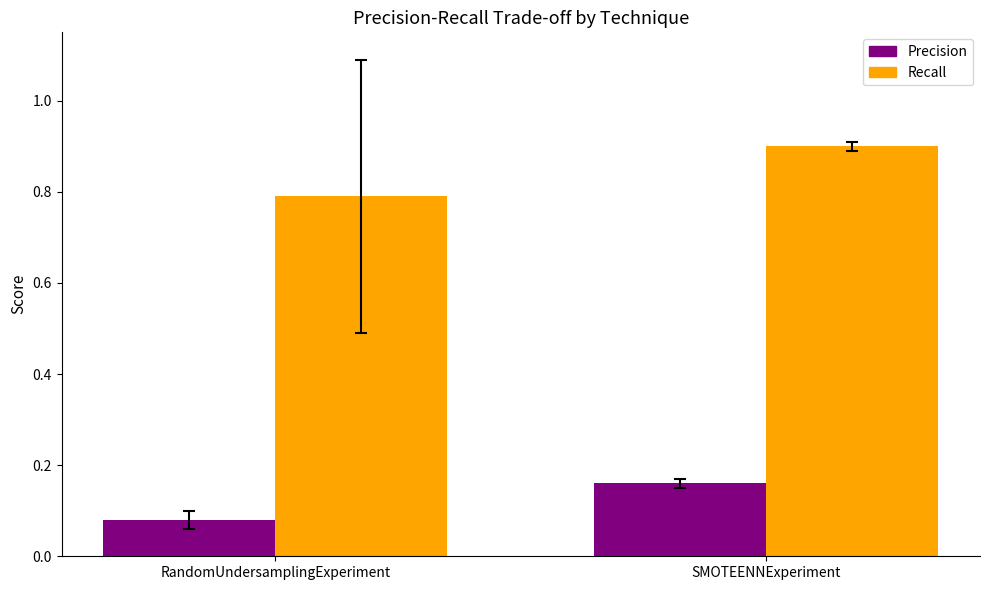

The value of Recall at RandomUndersamplingExperiment is 1.4. True or false?

False